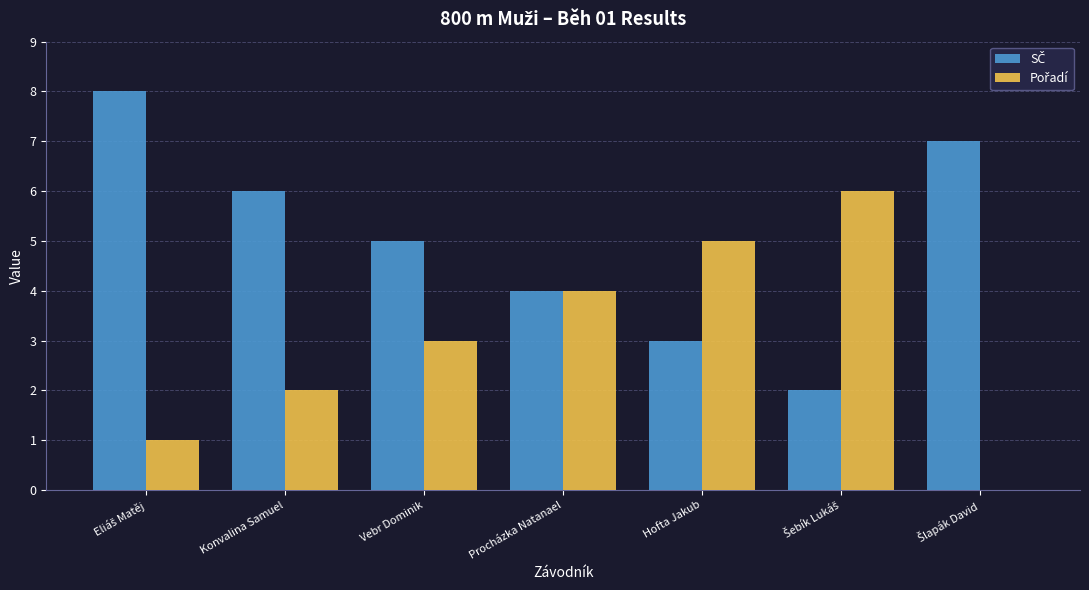

What is the maximum value shown in the chart?

8